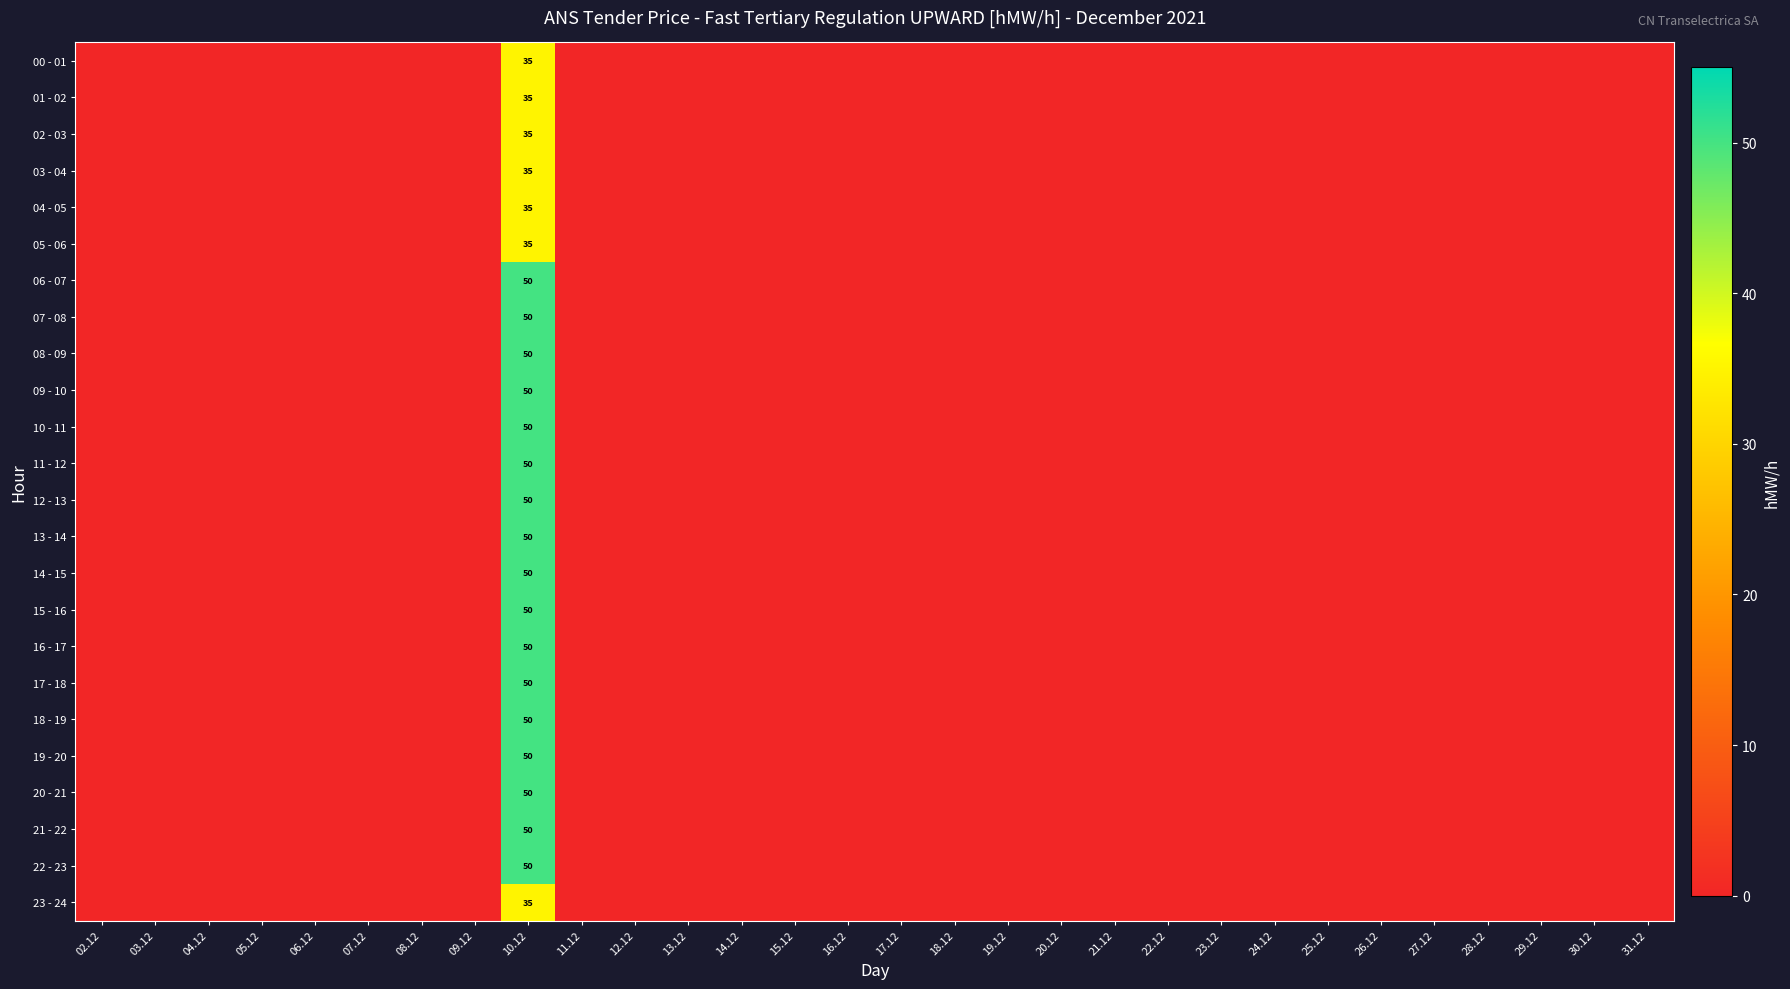

Between 18.12 and 19.12, which is larger?

18.12